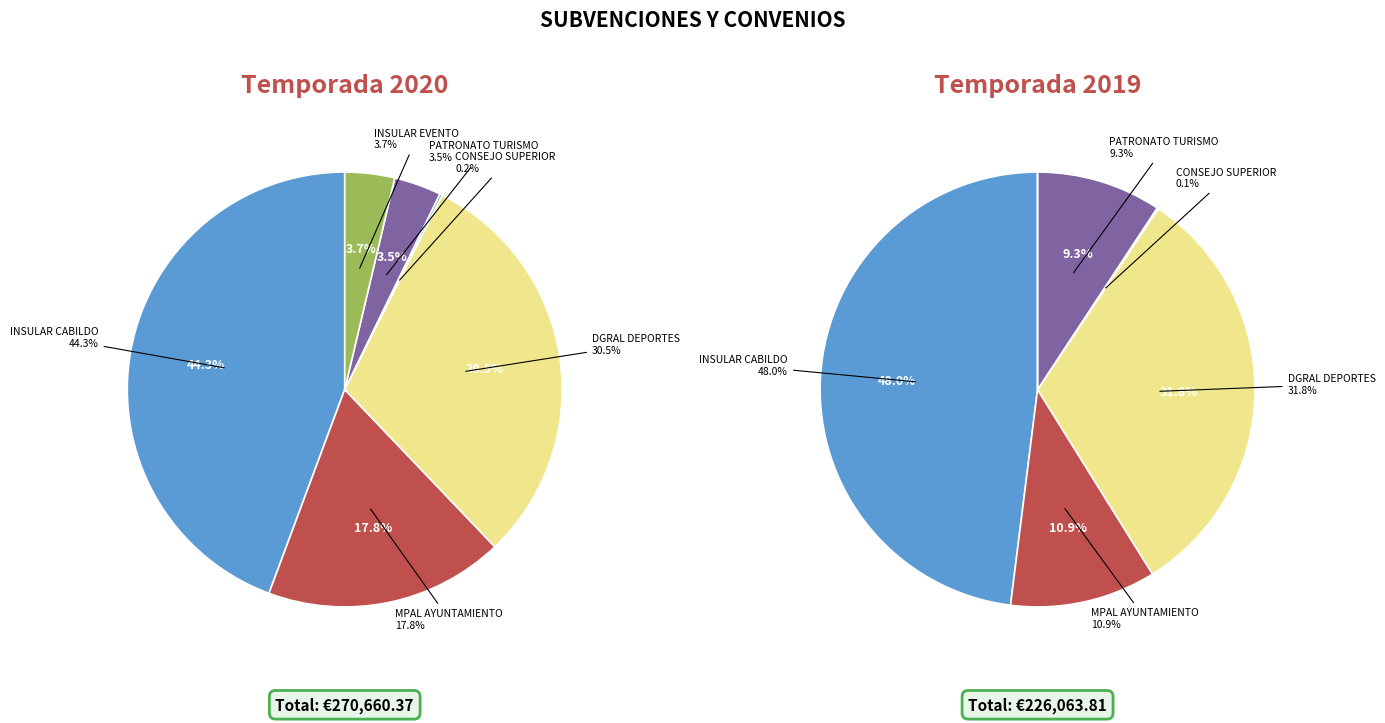

Is there any slice that represents more than half of the pie?

No